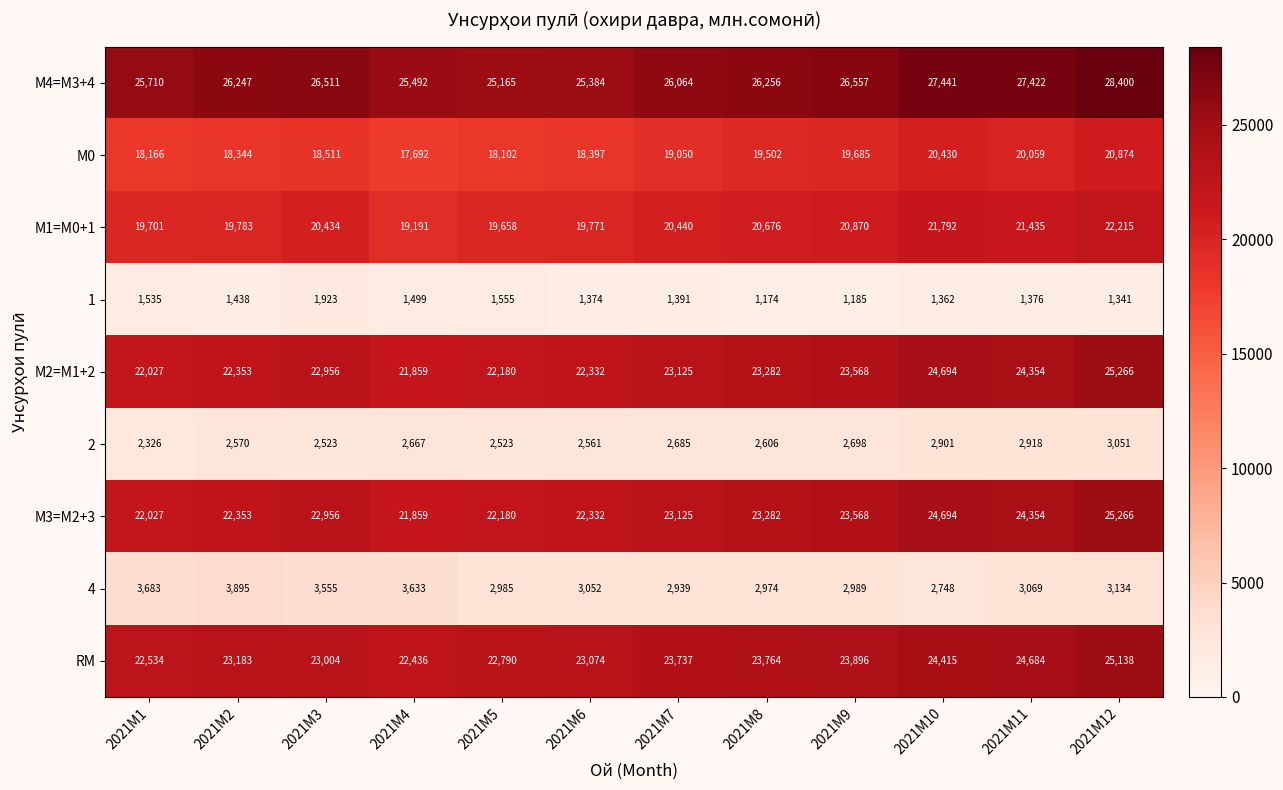

What is the difference between the second highest and second lowest values in the 1 series?

370